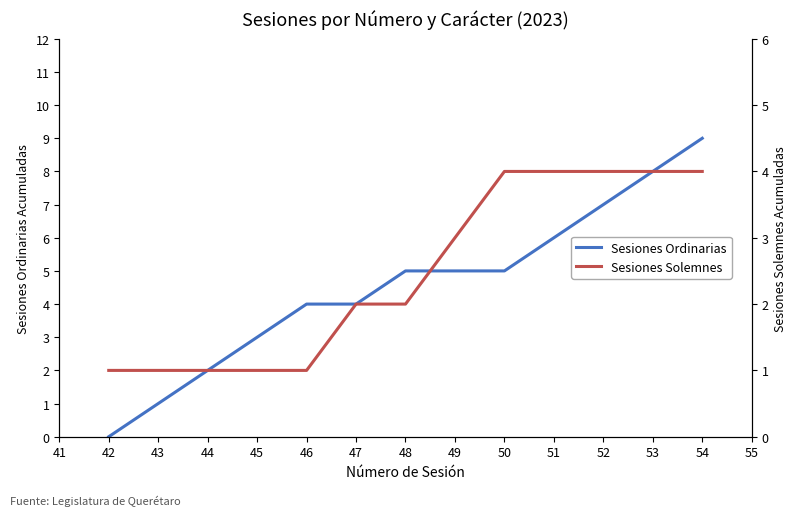

At which label does Sesiones Ordinarias reach its peak?

54